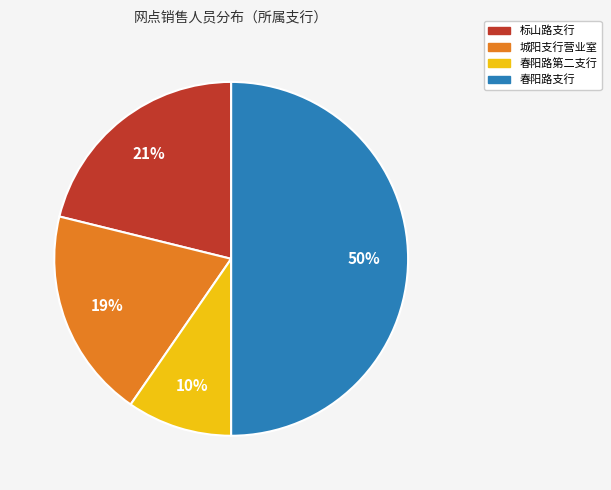

Does 春阳路第二支行 represent more than half of the total?

No